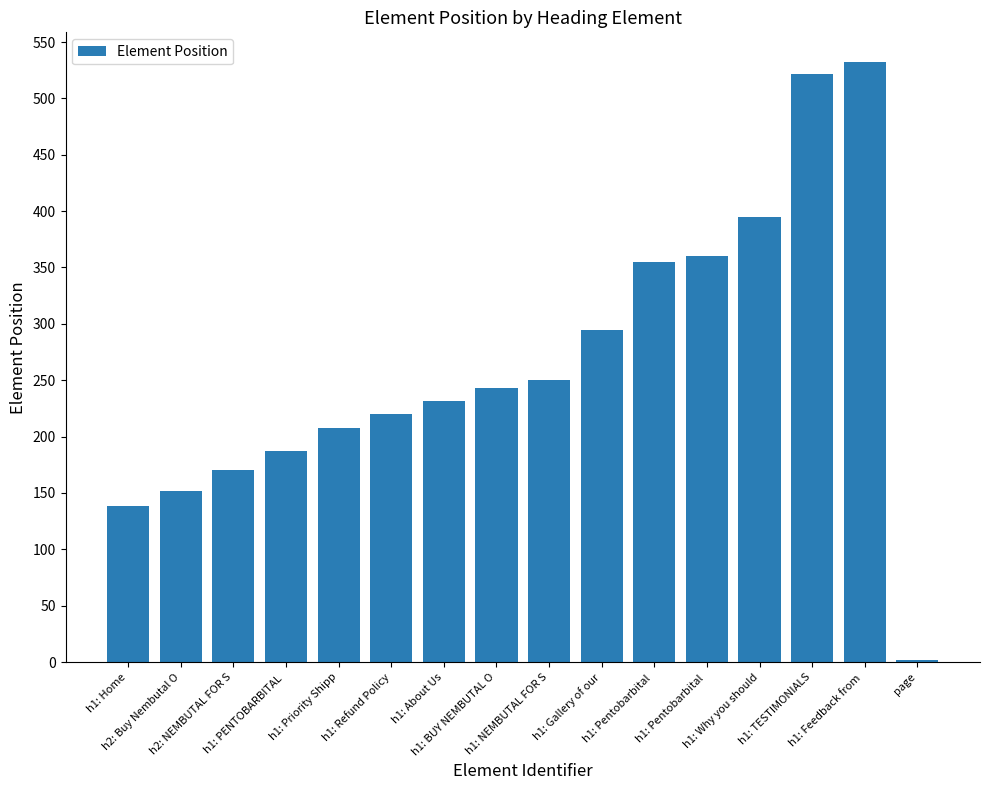

Reading left to right, transcribe all the data shown in this chart.

138	152	170	187	208	220	232	243	250	295	355	360	395	522	532	2